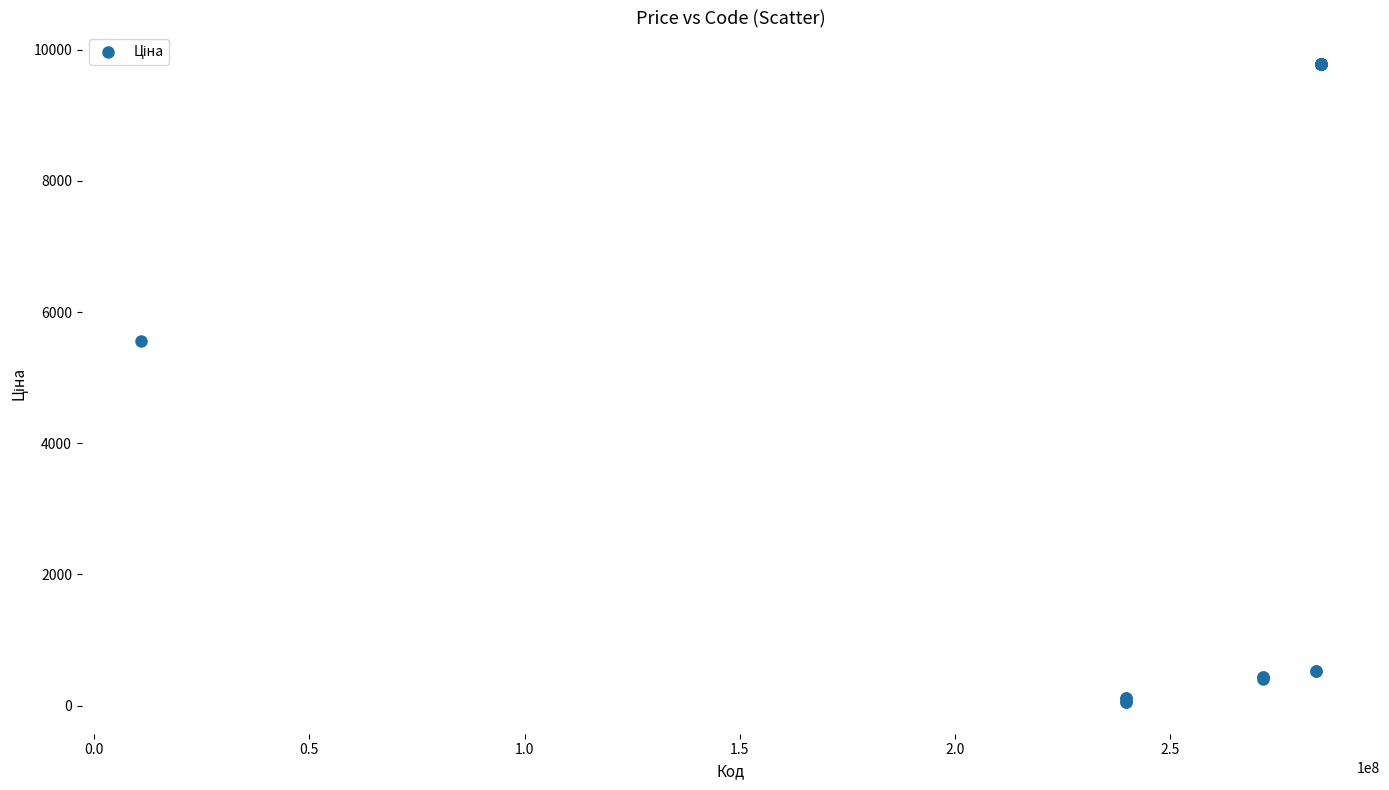

What Y value in the scatter plot is closest to 4915?

5560.3